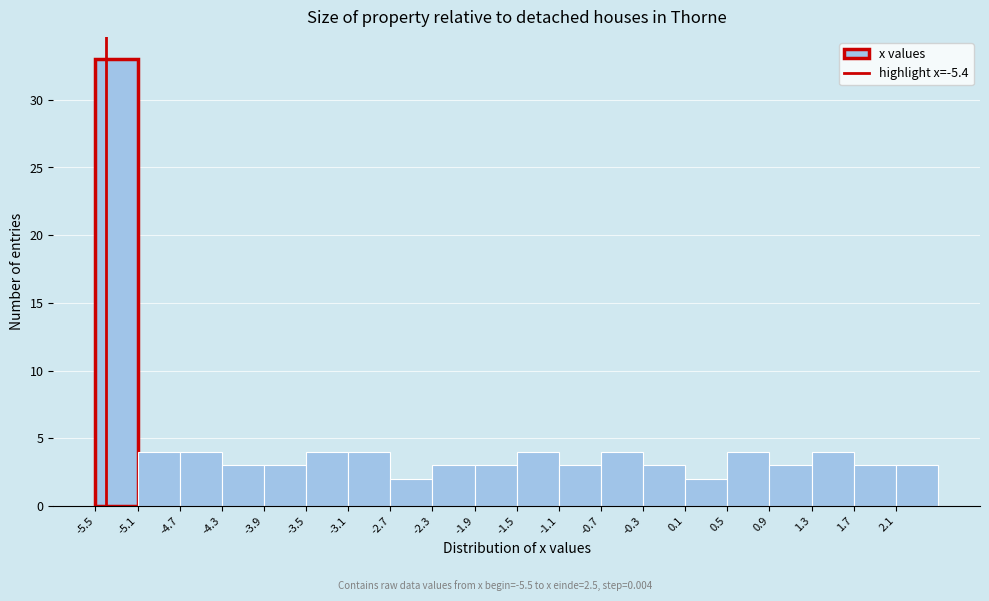

Reading left to right, list every bar in this chart as the range it spans on the x-axis followed by its height. The values are not printed on the chart, so give them approximately, as read against the axis.

-5.5 to -5.1: 33
-5.1 to -4.7: 4
-4.7 to -4.3: 4
-4.3 to -3.9: 3
-3.9 to -3.5: 3
-3.5 to -3.1: 4
-3.1 to -2.7: 4
-2.7 to -2.3: 2
-2.3 to -1.9: 3
-1.9 to -1.5: 3
-1.5 to -1.1: 4
-1.1 to -0.7: 3
-0.7 to -0.3: 4
-0.3 to 0.1: 3
0.1 to 0.5: 2
0.5 to 0.9: 4
0.9 to 1.3: 3
1.3 to 1.7: 4
1.7 to 2.1: 3
2.1 to 2.5: 3